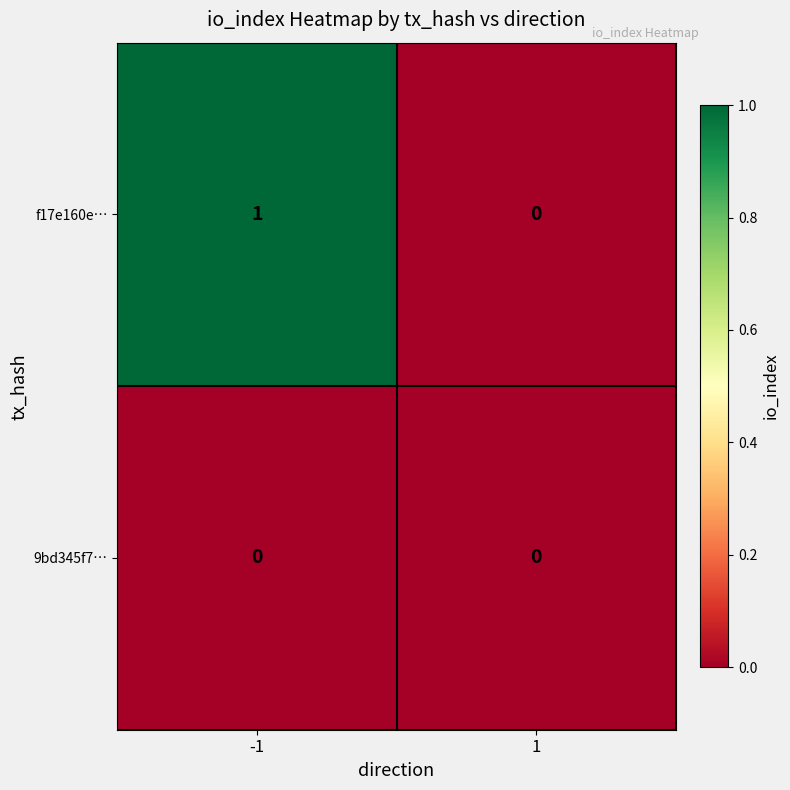

Which series has the largest total across all categories?

f17e160e…